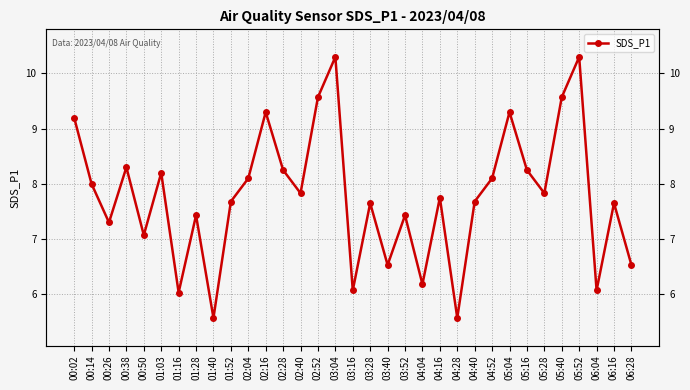

Rank the categories by value from highest to lowest.

03:04, 05:52, 02:52, 05:40, 02:16, 05:04, 00:02, 00:38, 02:28, 05:16, 01:03, 02:04, 04:52, 00:14, 02:40, 05:28, 04:16, 01:52, 04:40, 03:28, 06:16, 01:28, 03:52, 00:26, 00:50, 03:40, 06:28, 04:04, 03:16, 06:04, 01:16, 01:40, 04:28